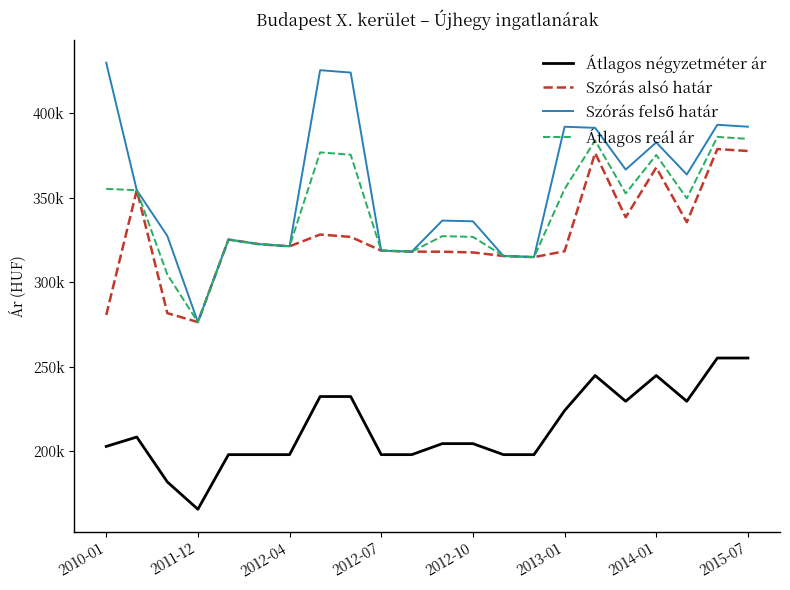

Is this an area chart (filled region under the line)?

No